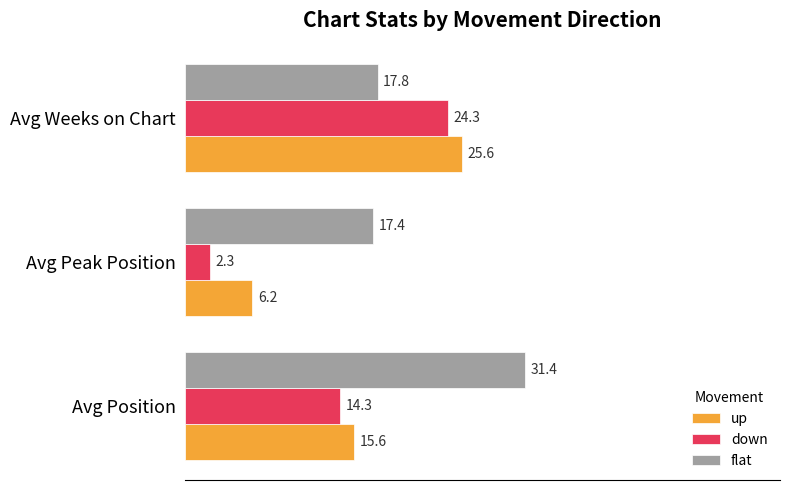

At how many categories does at least one series exceed 10?

3